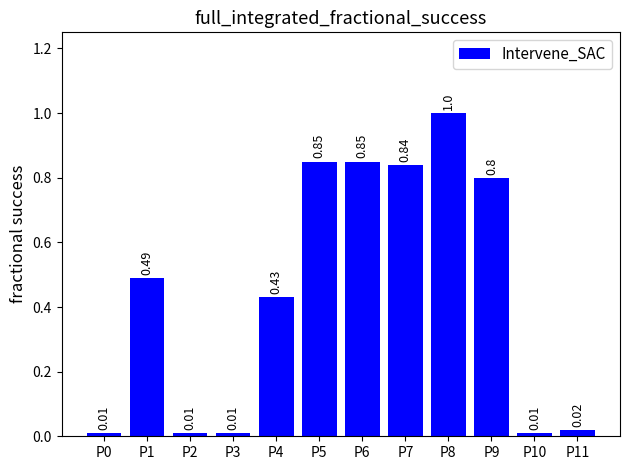

What is the difference between the second highest and minimum values?

0.8